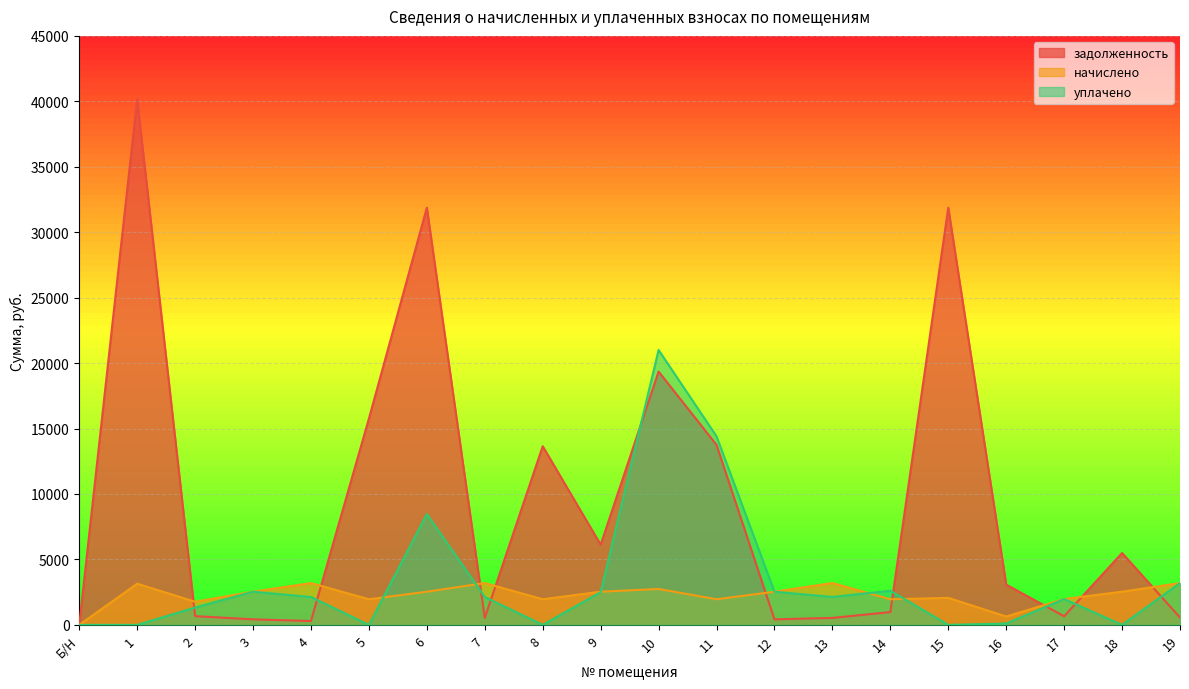

Which has a higher value, 7 or Б/Н?

7